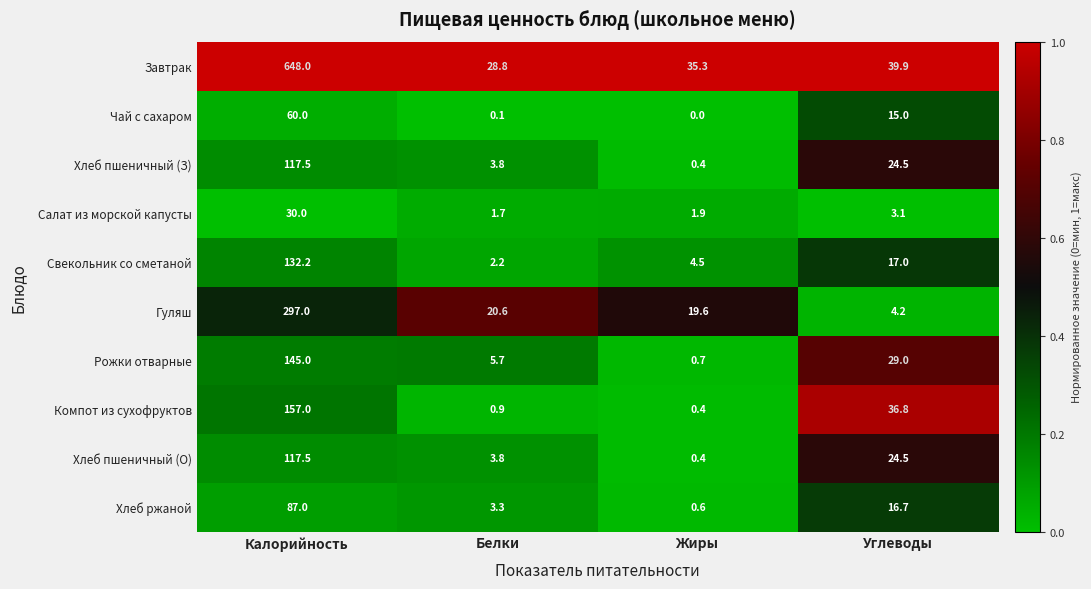

Which category has the highest value in the Хлеб ржаной series?

Калорийность